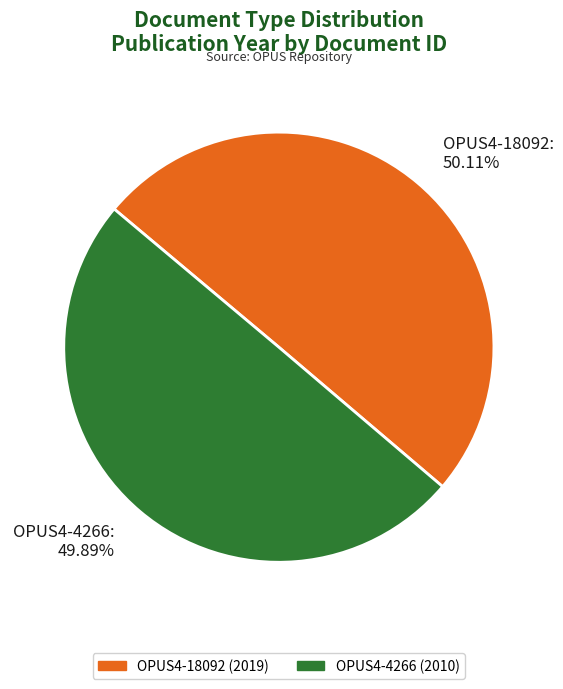

True or false: OPUS4-18092 accounts for 61% of the total.

False